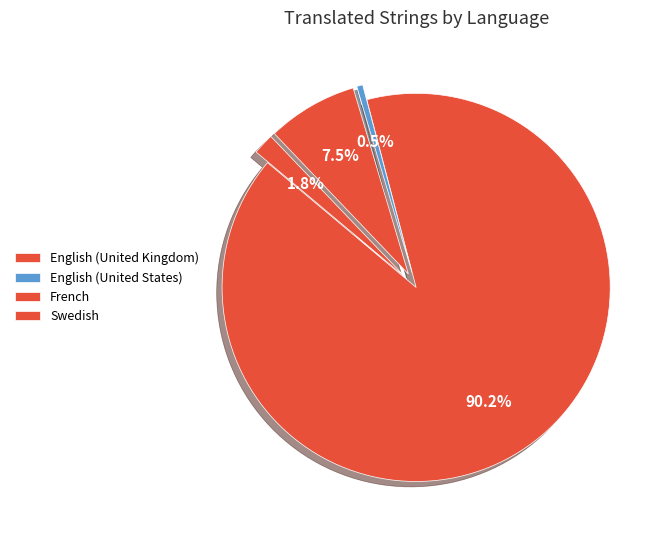

How many segments does this pie chart have?

4